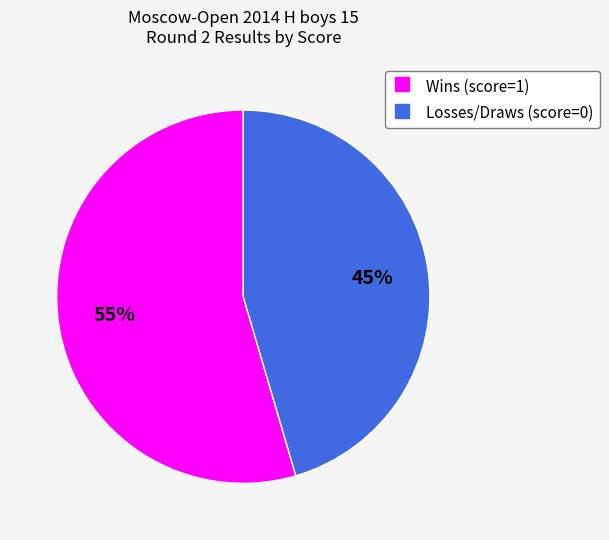

Does any single category account for the majority?

Yes